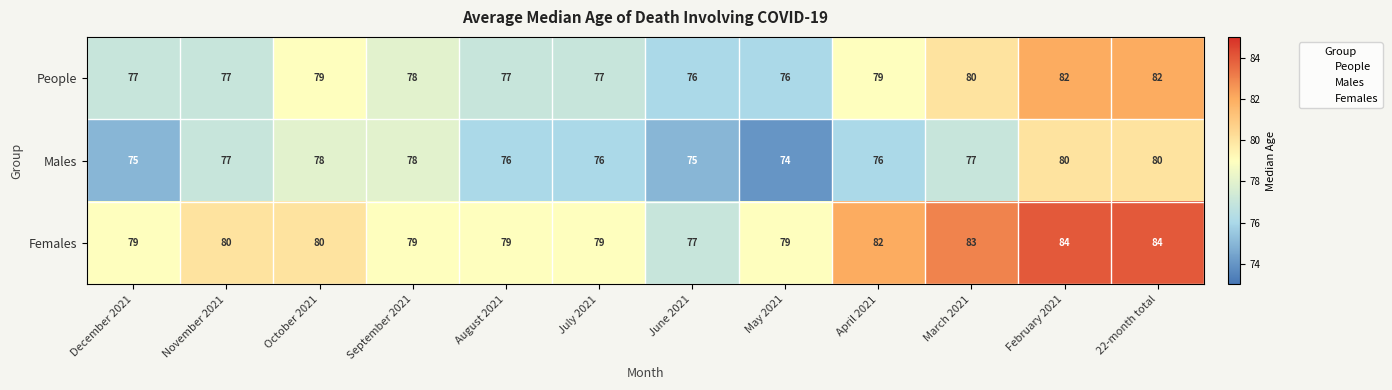

What is the difference between the maximum and minimum values in the People series?

6